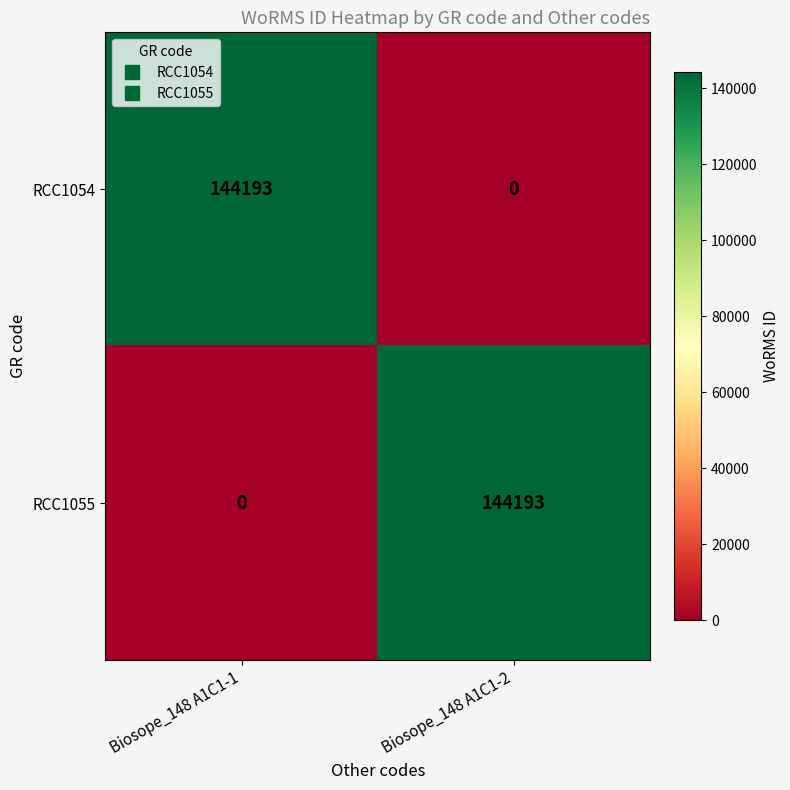

What is the greatest value displayed?

144193